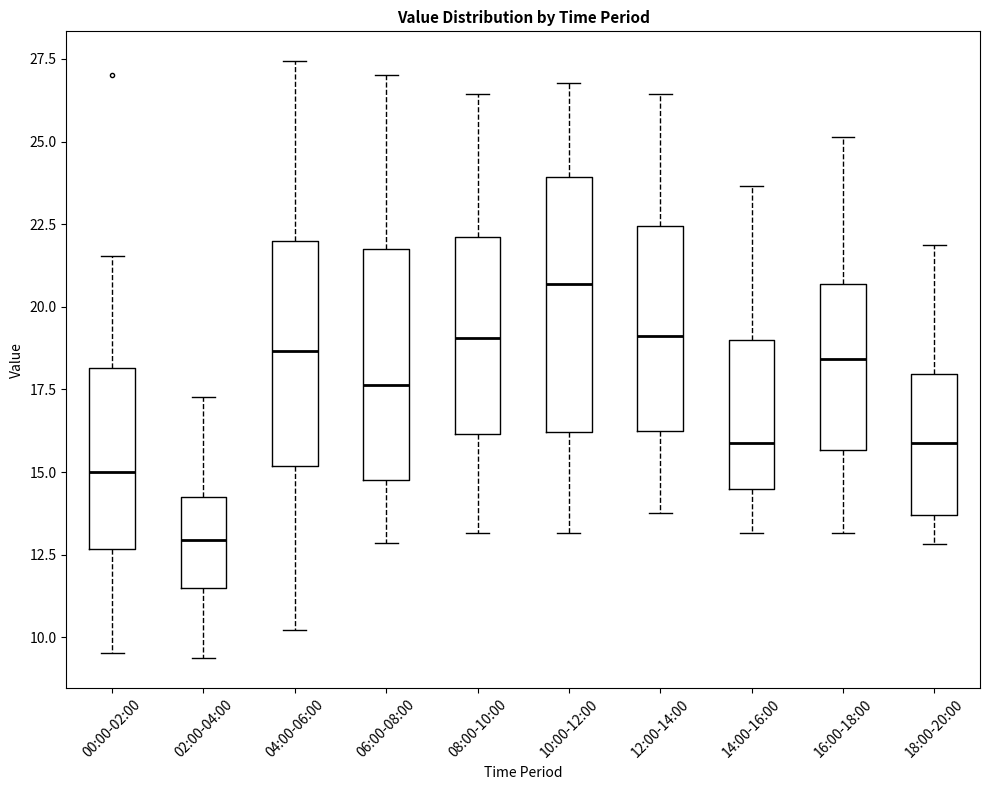

Which box has the lowest median line?

02:00-04:00